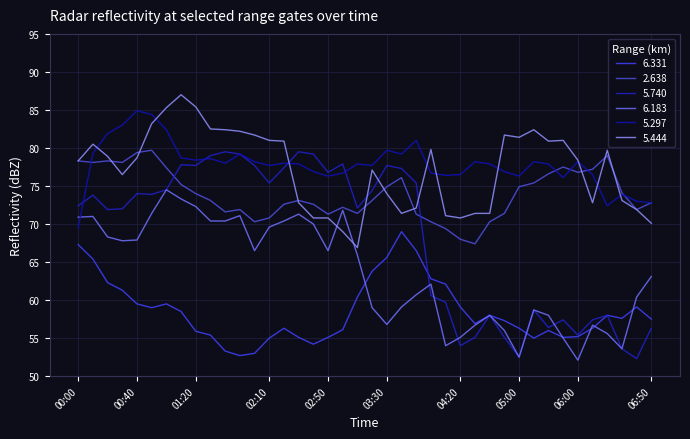

How many lines are shown in the chart?

6